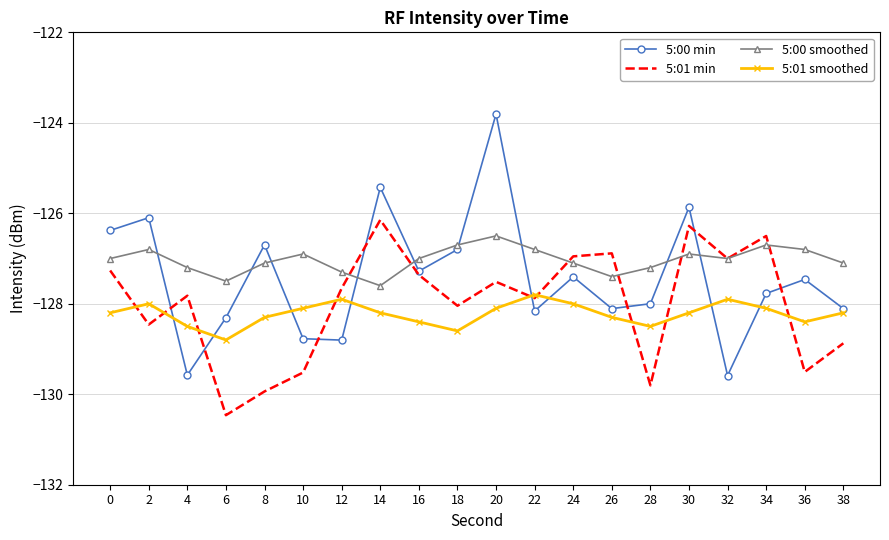

Which series has the largest total across all categories?

5:00 smoothed